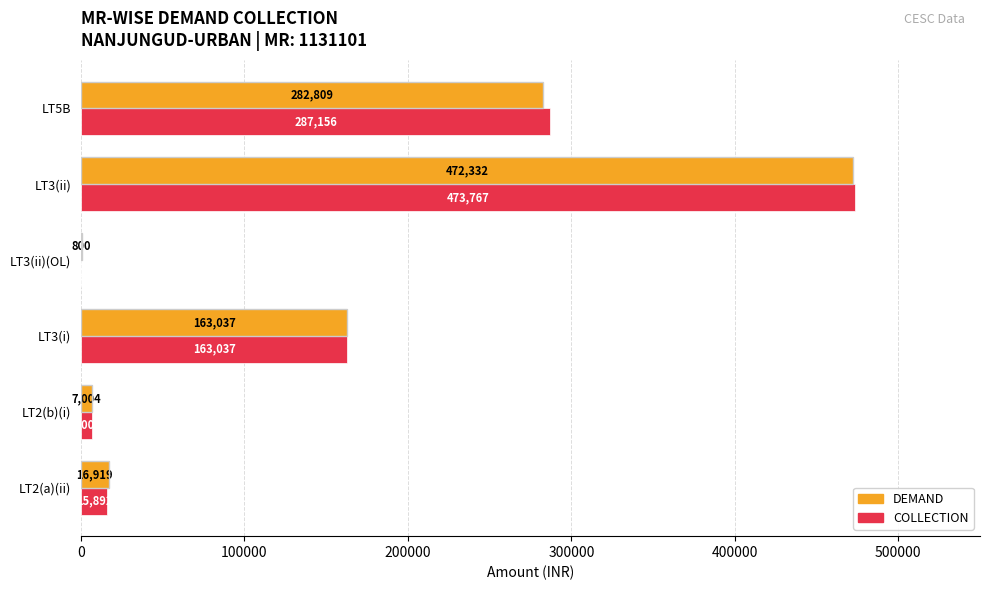

What is the sum of the DEMAND values at LT3(i) and LT5B?

445846.0